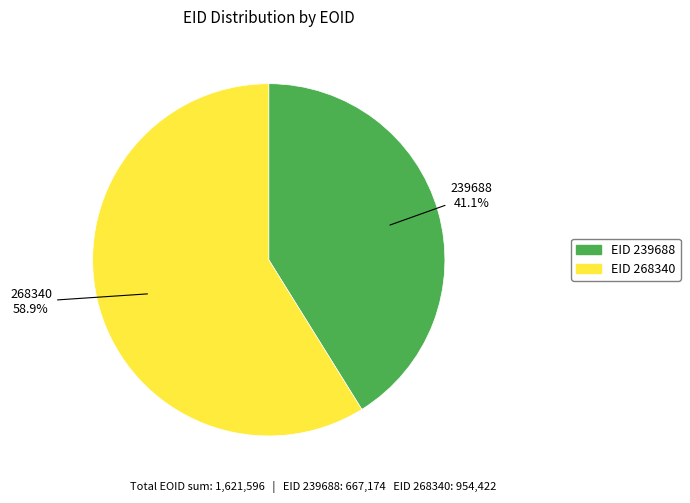

Is there a majority slice in this chart?

Yes